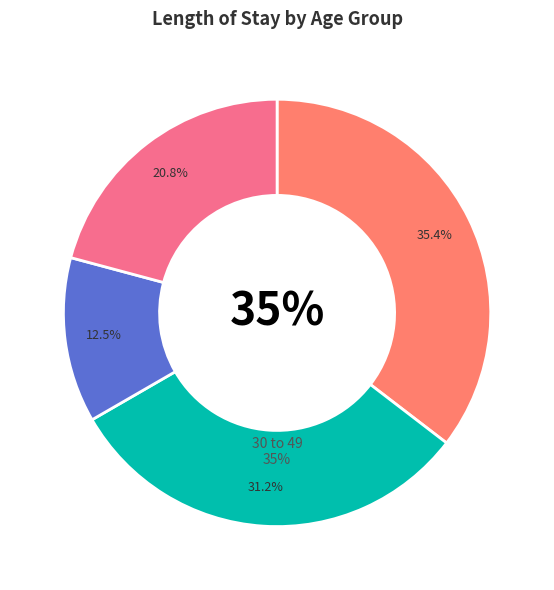

Do 30 to 49 and 50 to 69 (1) together represent more than half of the pie?

Yes